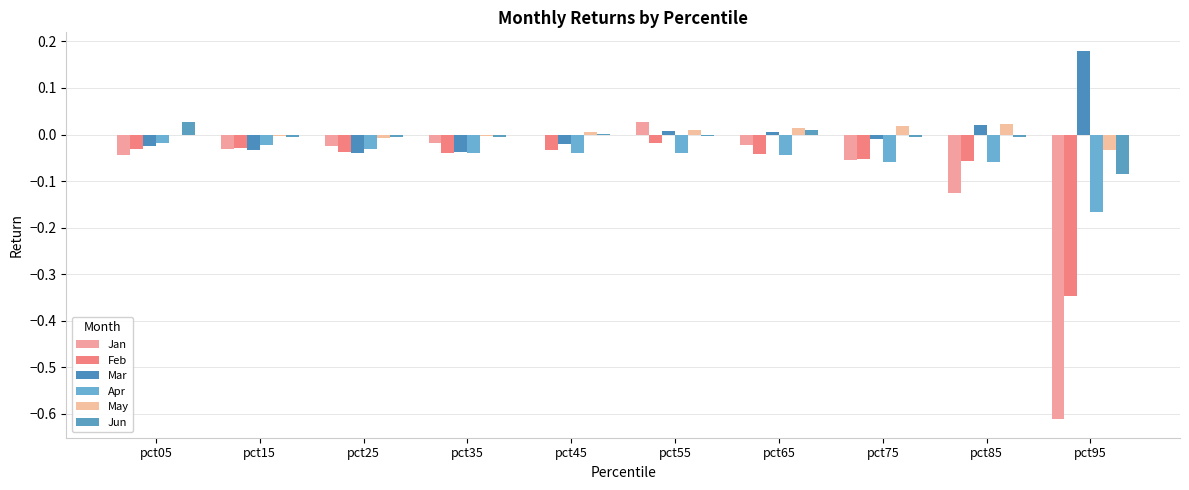

How many series are shown in this chart?

6